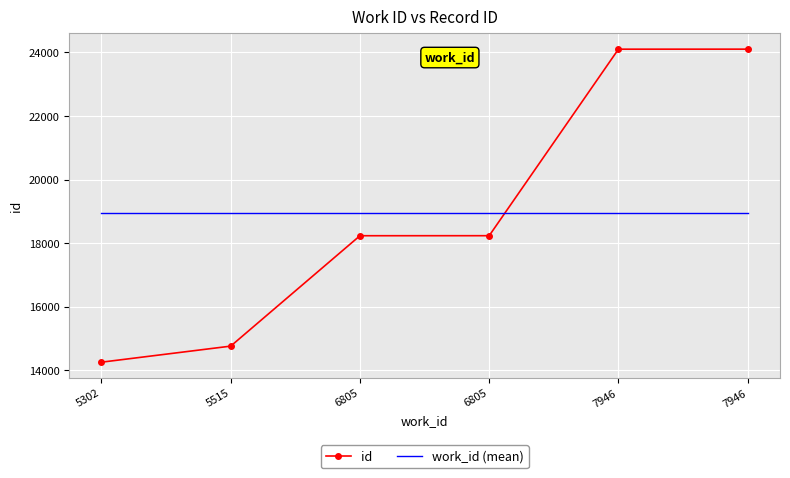

Is it true that work_id (mean) equals 18947.5 at 7946?

True